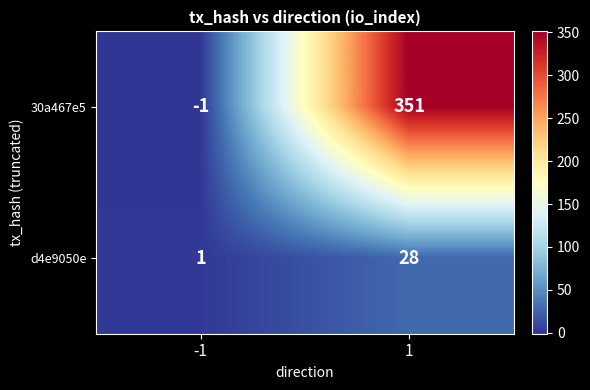

Is it true that d4e9050e equals 28 at 1?

True